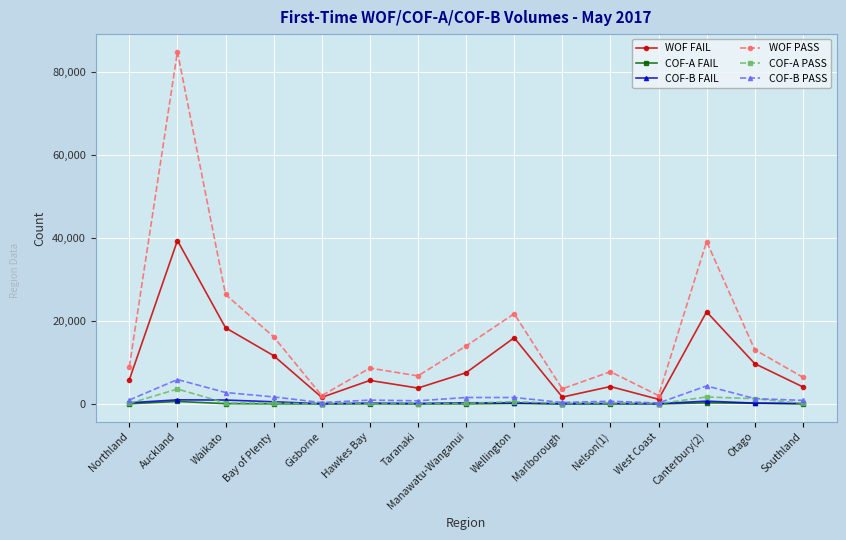

The value of WOF FAIL at Otago is 3575. True or false?

False